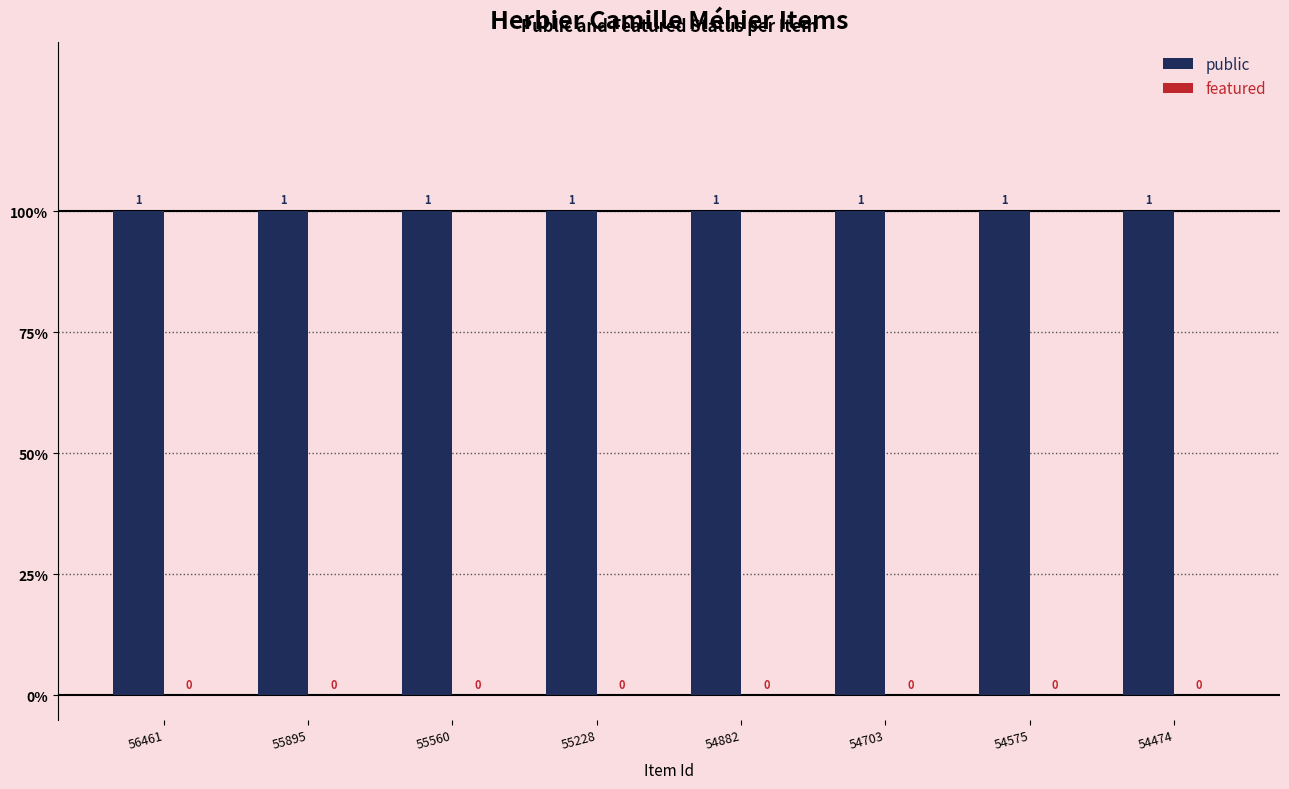

What are all the series names shown in the legend?

public, featured